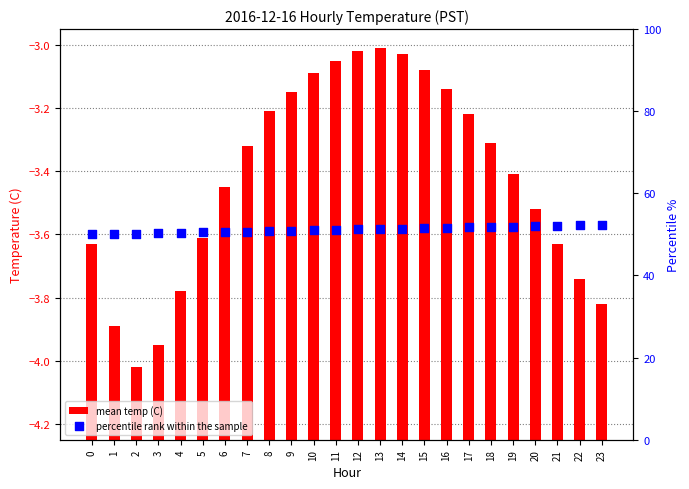

Which series contains the lowest Y value?

mean temp (C)